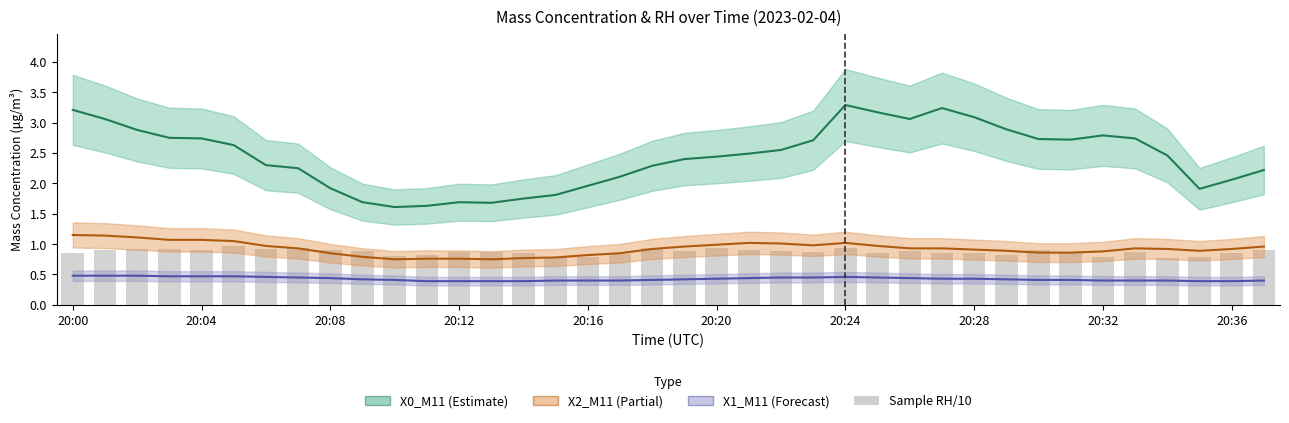

How many values in the X0_M11 (Mass conc. μg/m³) series are below 2?

10